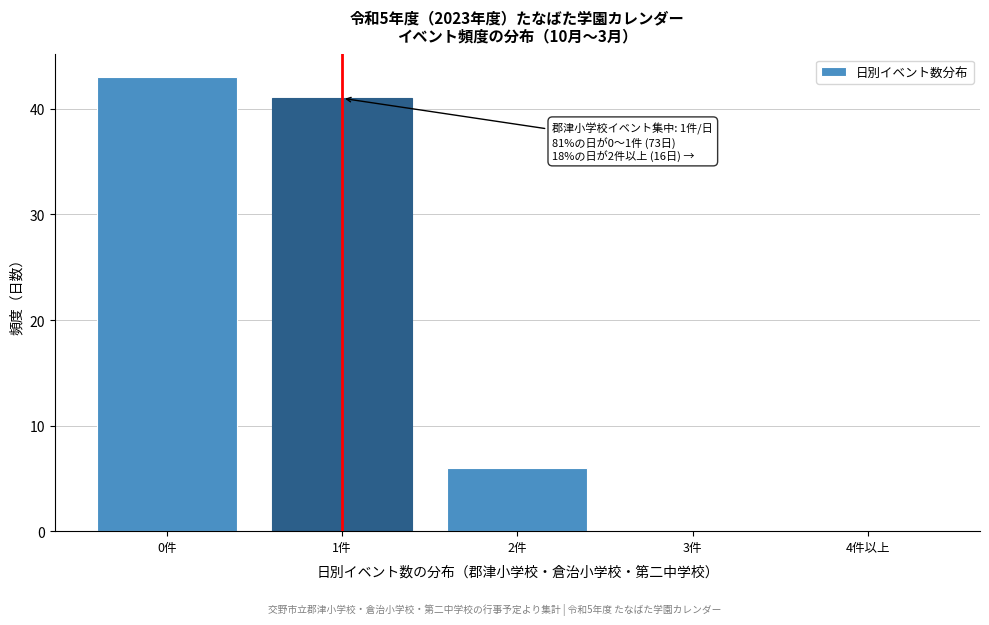

Reading right to left, transcribe all the data shown in this chart.

4件以上=0	3件=0	2件=6	1件=41	0件=43